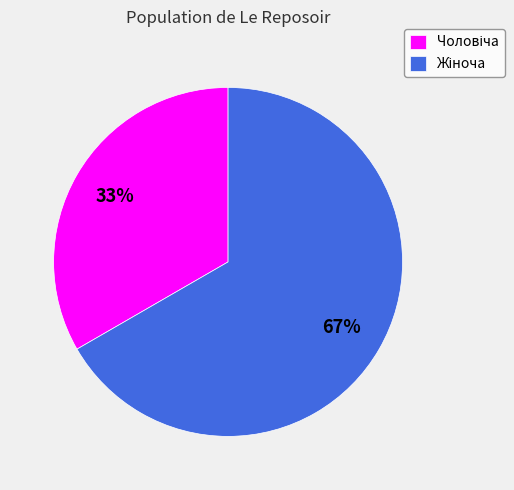

To the nearest percent, what is the average slice percentage?

50%